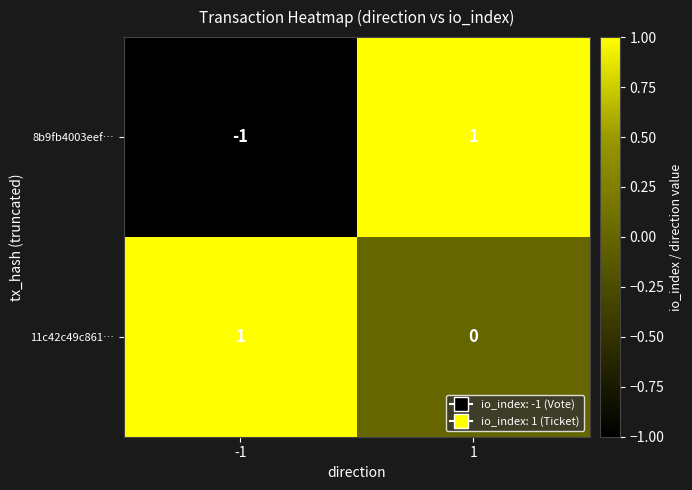

Reading left to right, what are all the values shown in this chart?

8b9fb4003eef…: -1	1
11c42c49c861…: 1	0